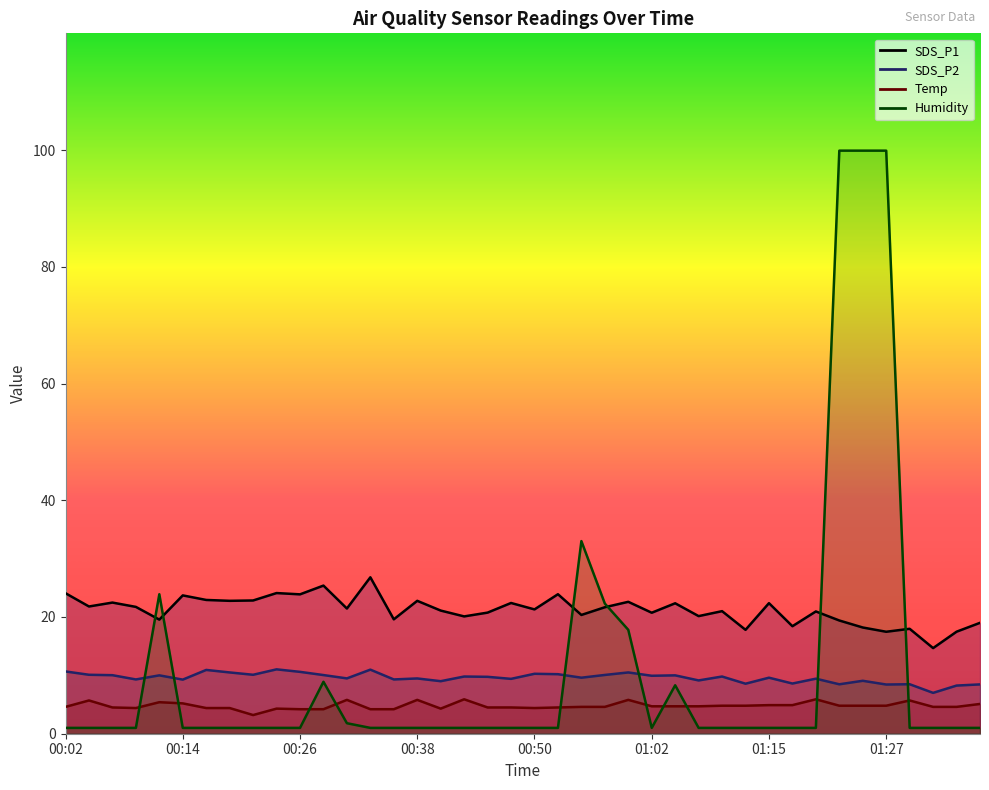

How many interior local valleys does the Temp series have?

4